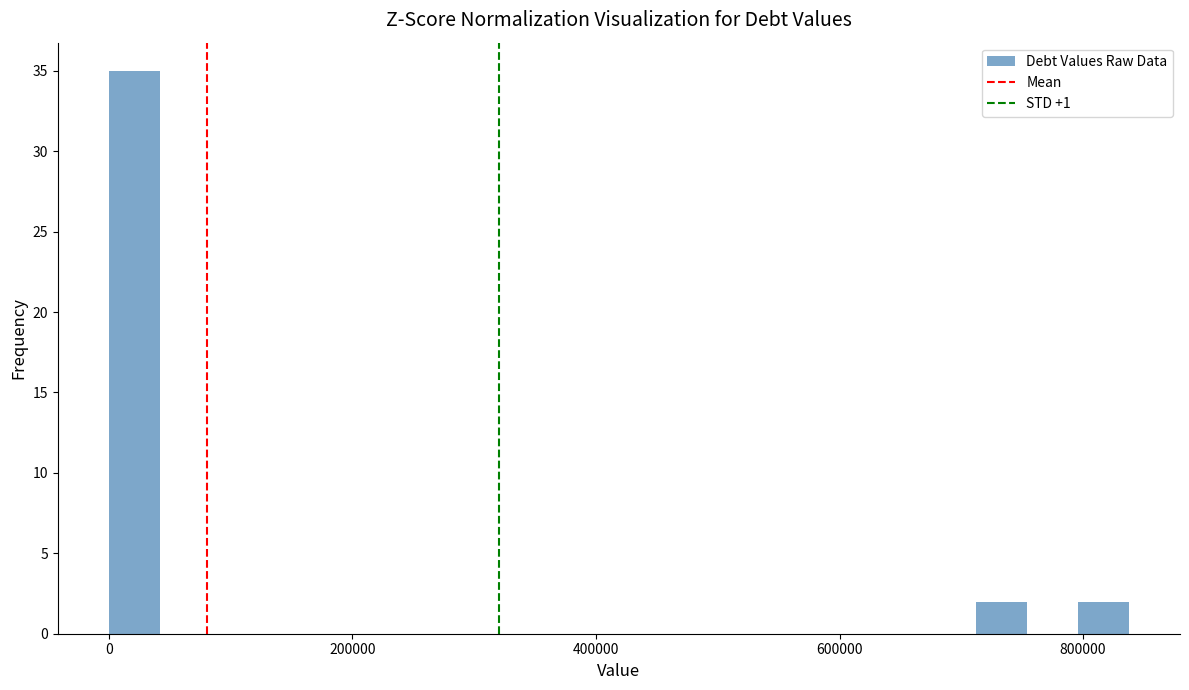

Around what value on the x-axis is the tallest bar? Give the approximate position of its centre, as read against the axis.

20000